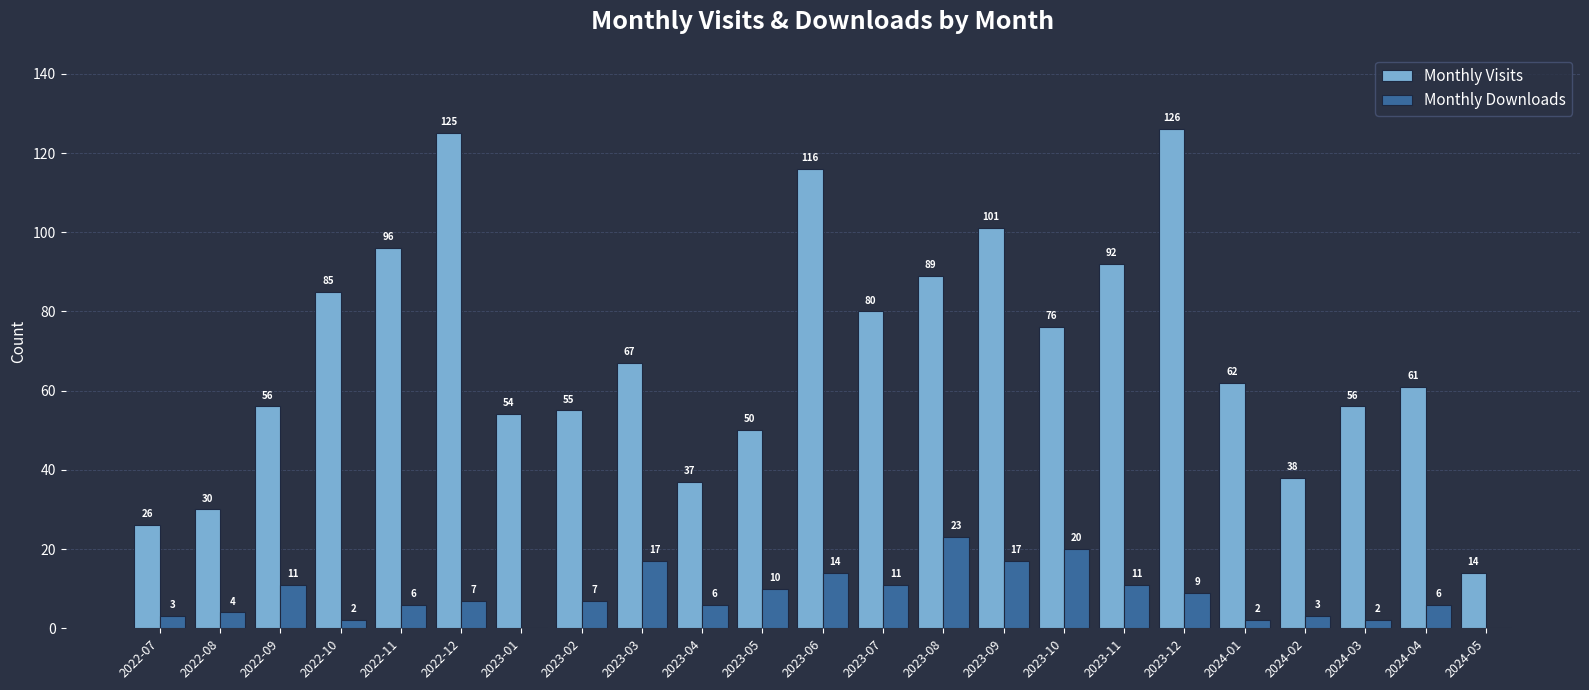

What is the sum of the Monthly Visits values at 2022-08 and 2022-11?

126